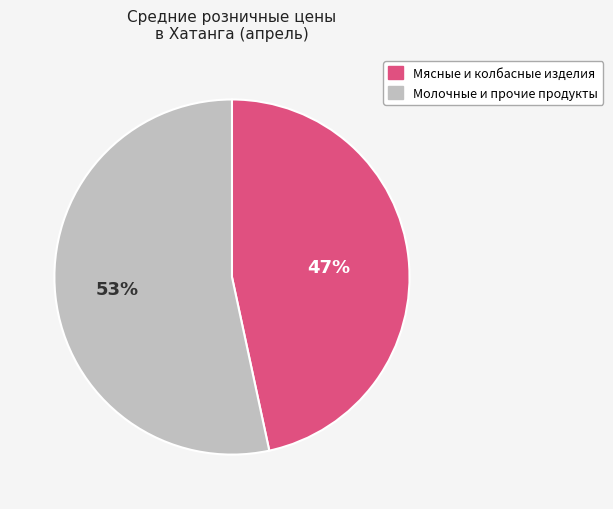

Is there any slice that represents more than half of the pie?

Yes